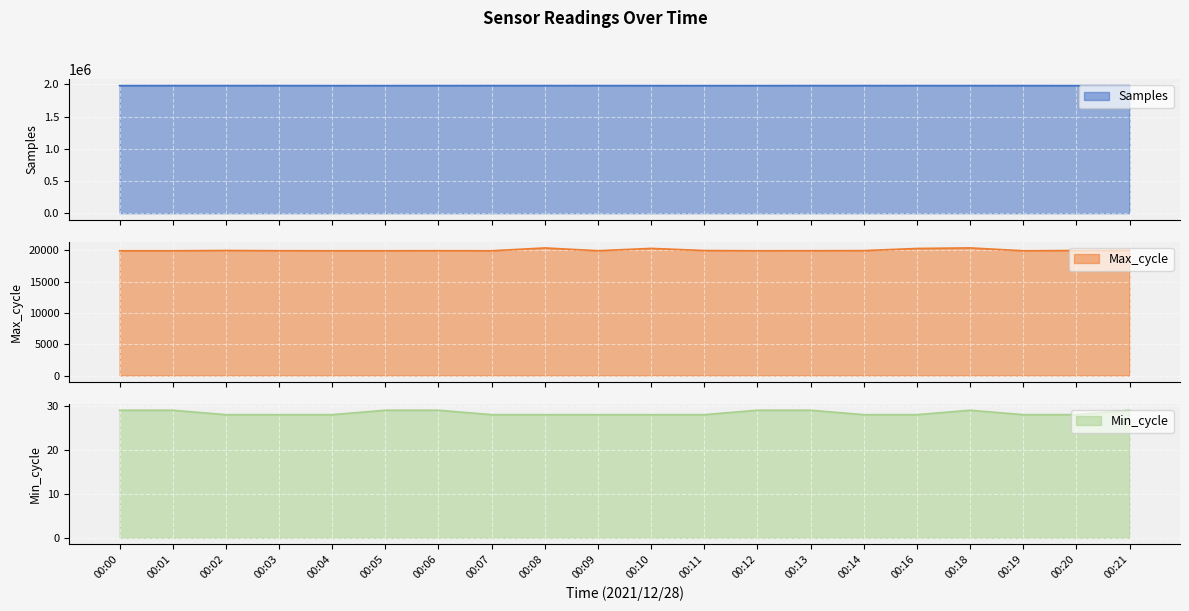

The value of Min_cycle at 00:16 is 28. True or false?

True